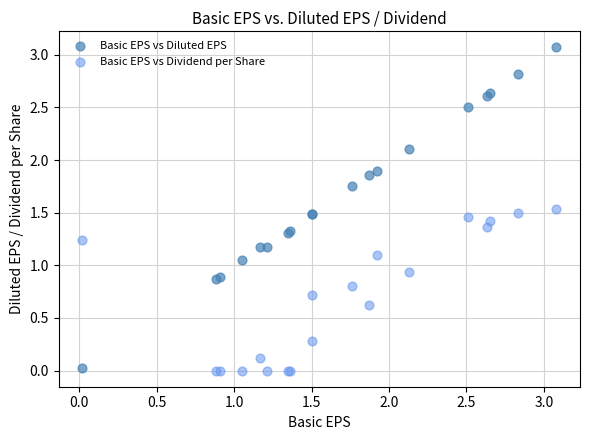

What are all the series names shown in the legend?

Basic EPS vs Diluted EPS, Basic EPS vs Dividend per Share